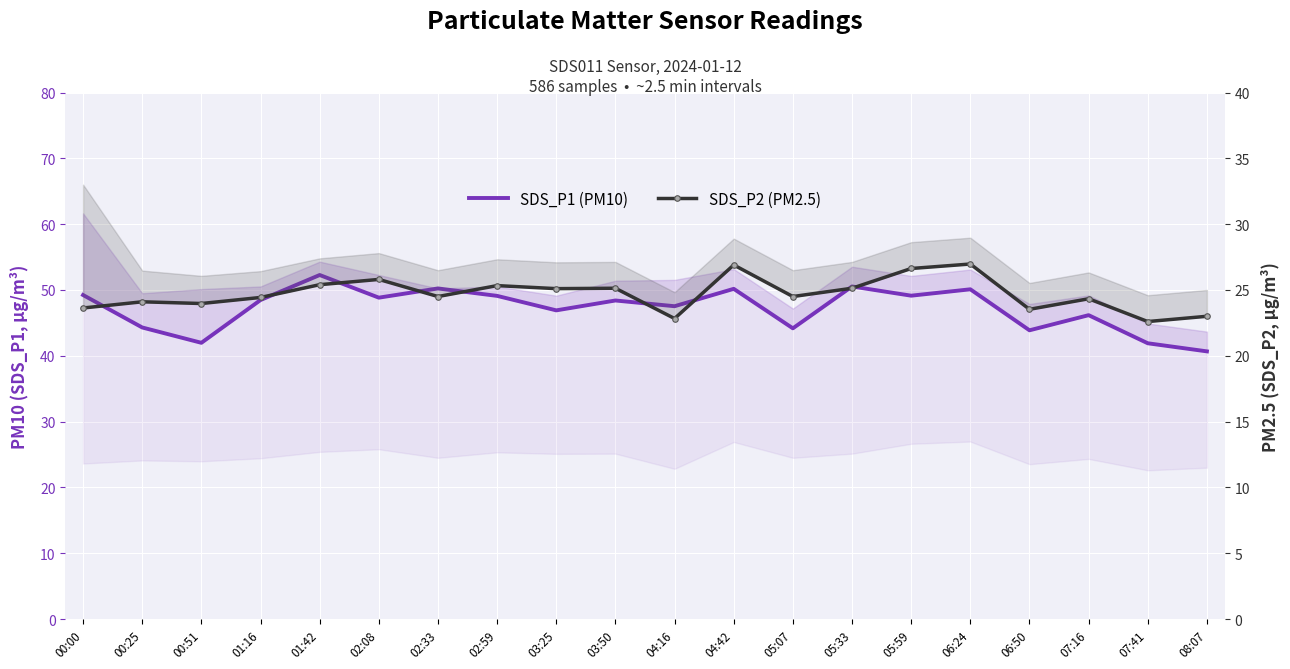

What is the label of the 19th point from the right?

00:25